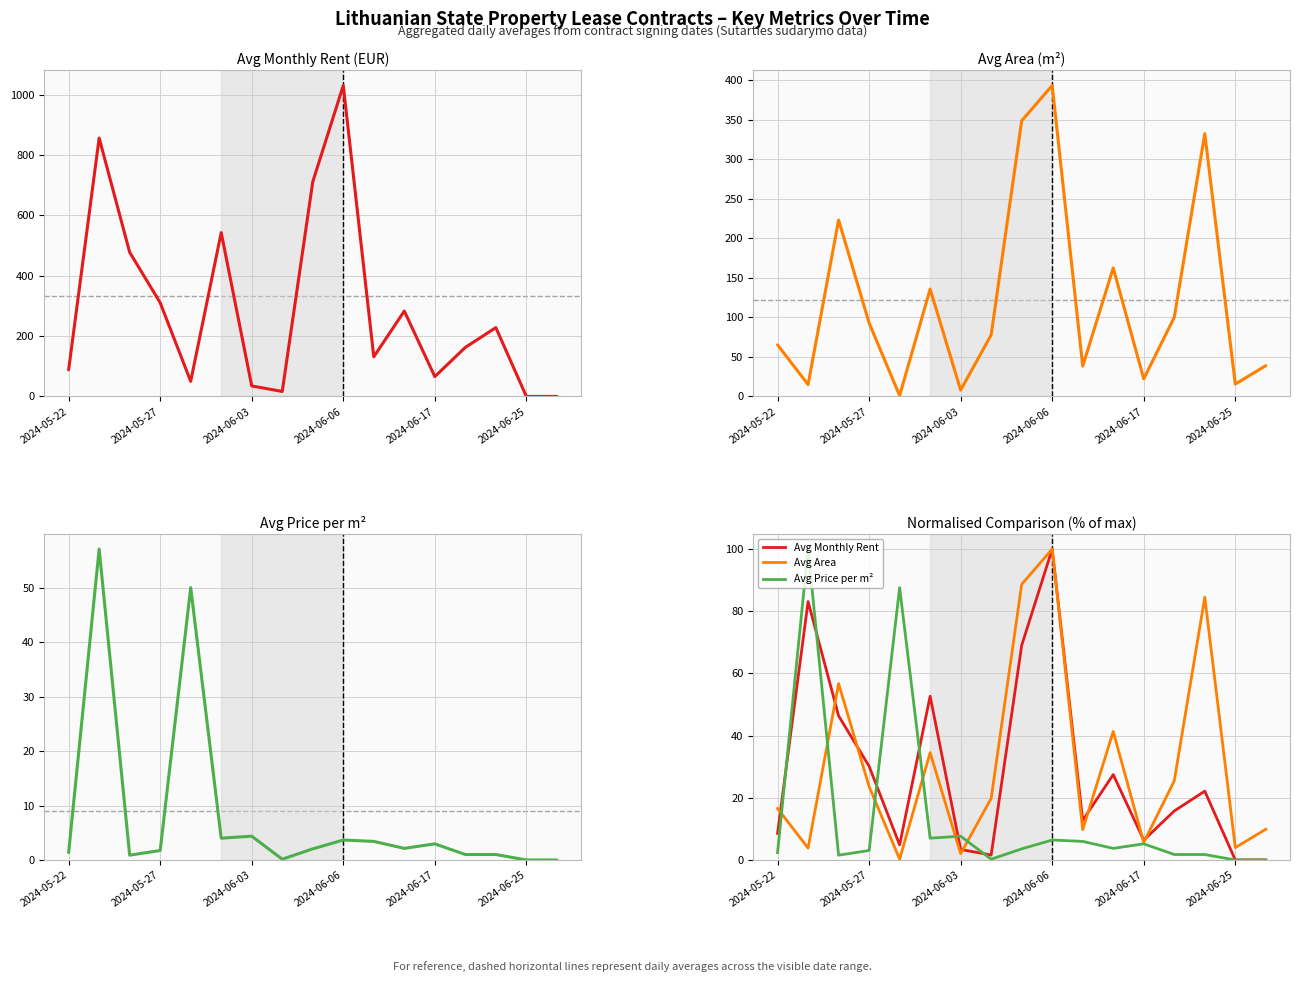

True or false: Avg Area m2 (Plotas) and Avg Area cross at least once.

False